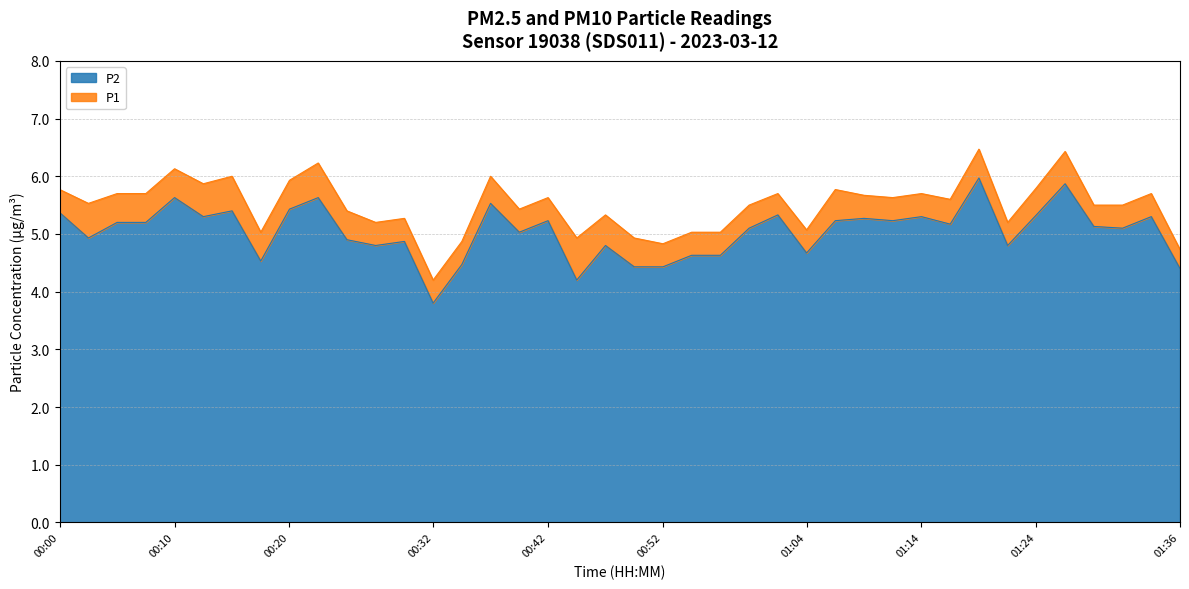

What are all the series names shown in the legend?

P2, P1